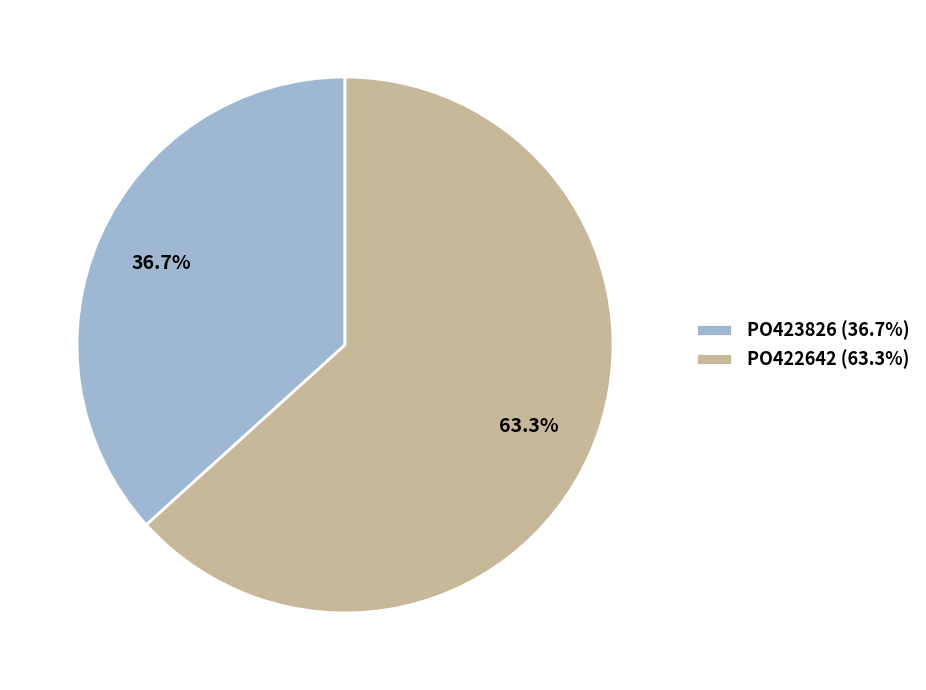

What is the majority slice?

PO422642